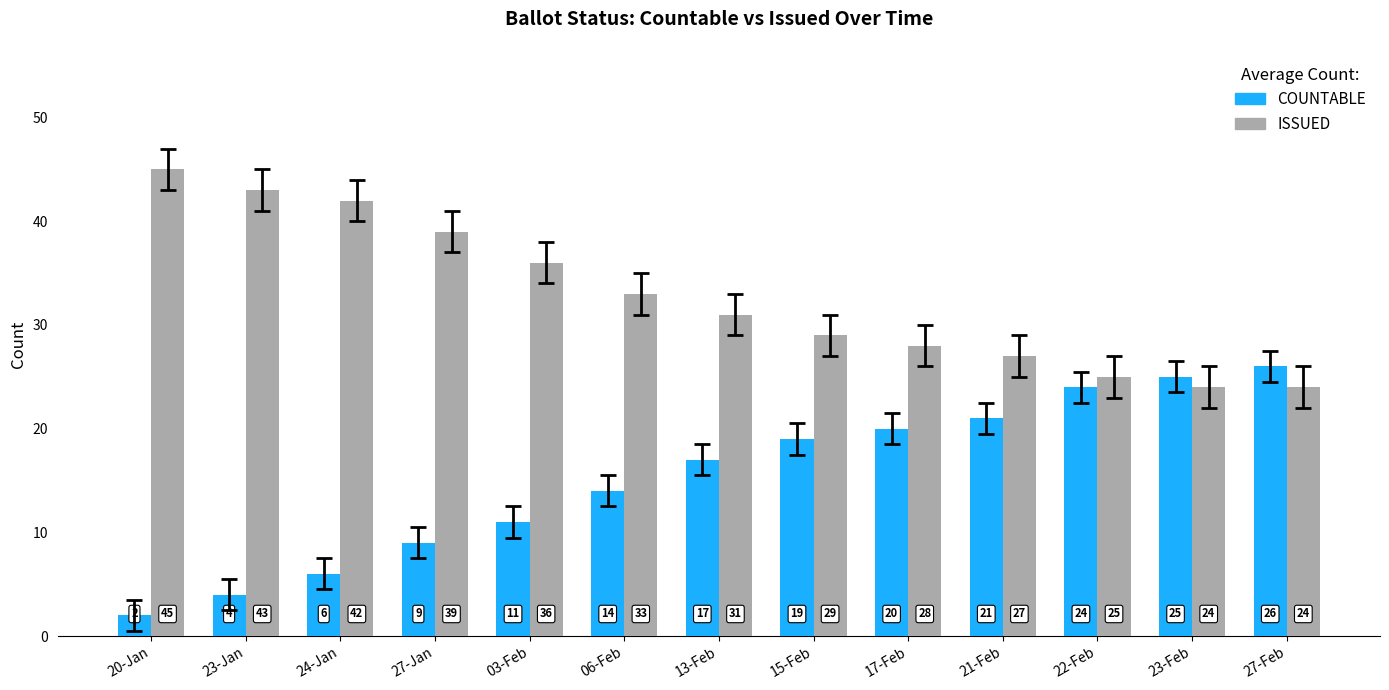

Which series has the largest total across all categories?

ISSUED